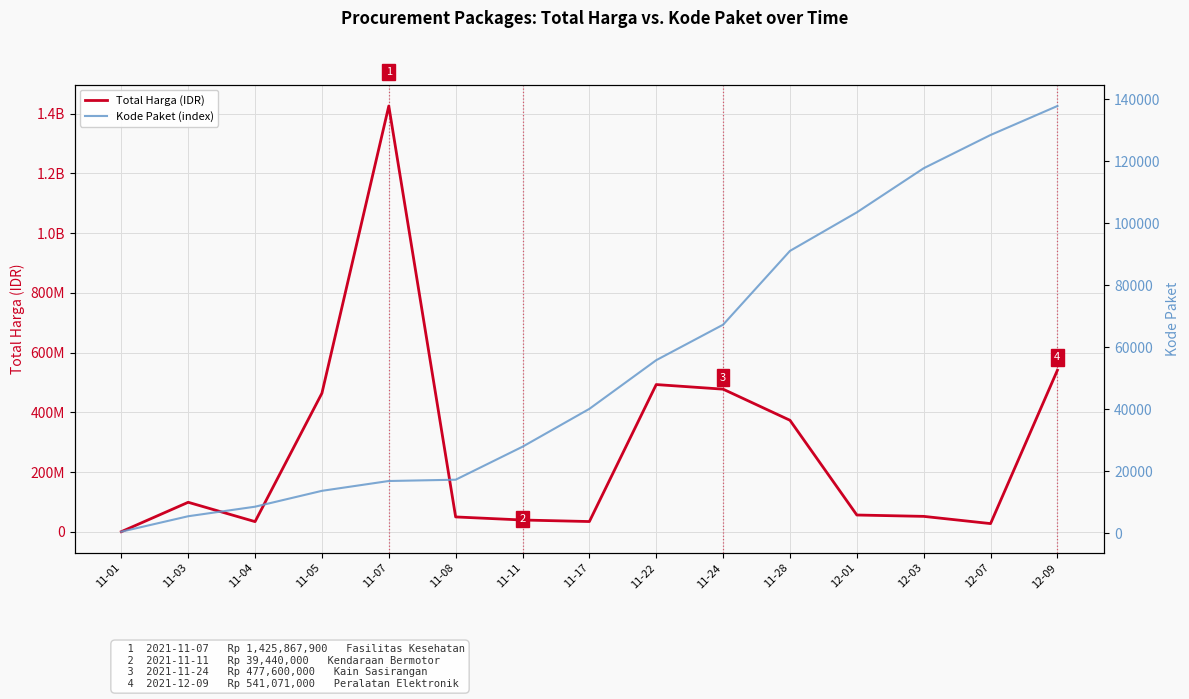

List the series in order of their overall mean, lowest first.

Kode Paket (index), Total Harga (IDR)